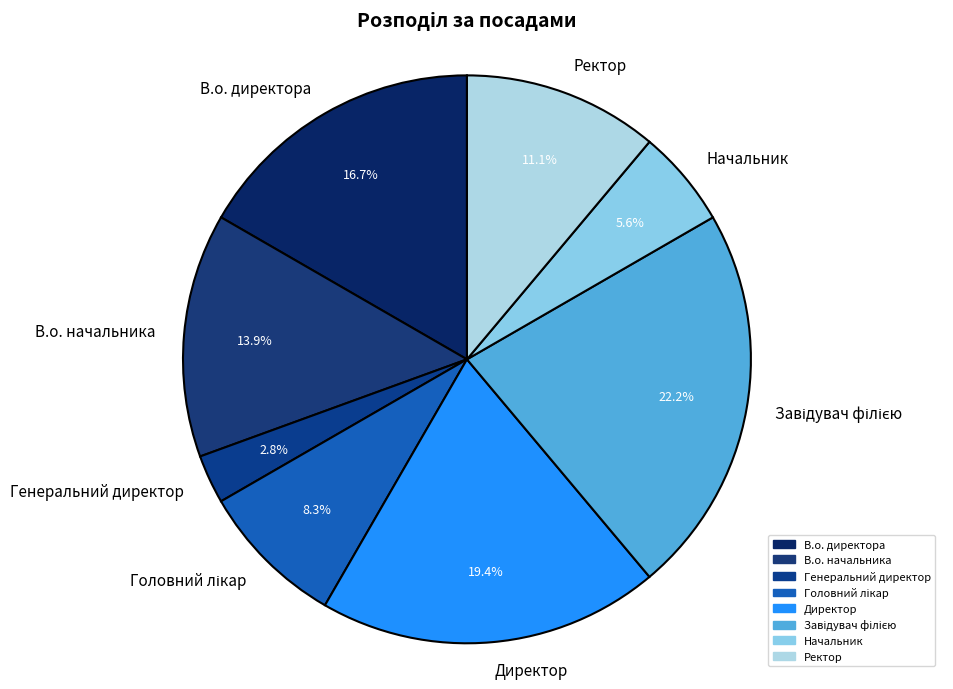

Is the sum of Начальник and Генеральний директор greater than half?

No